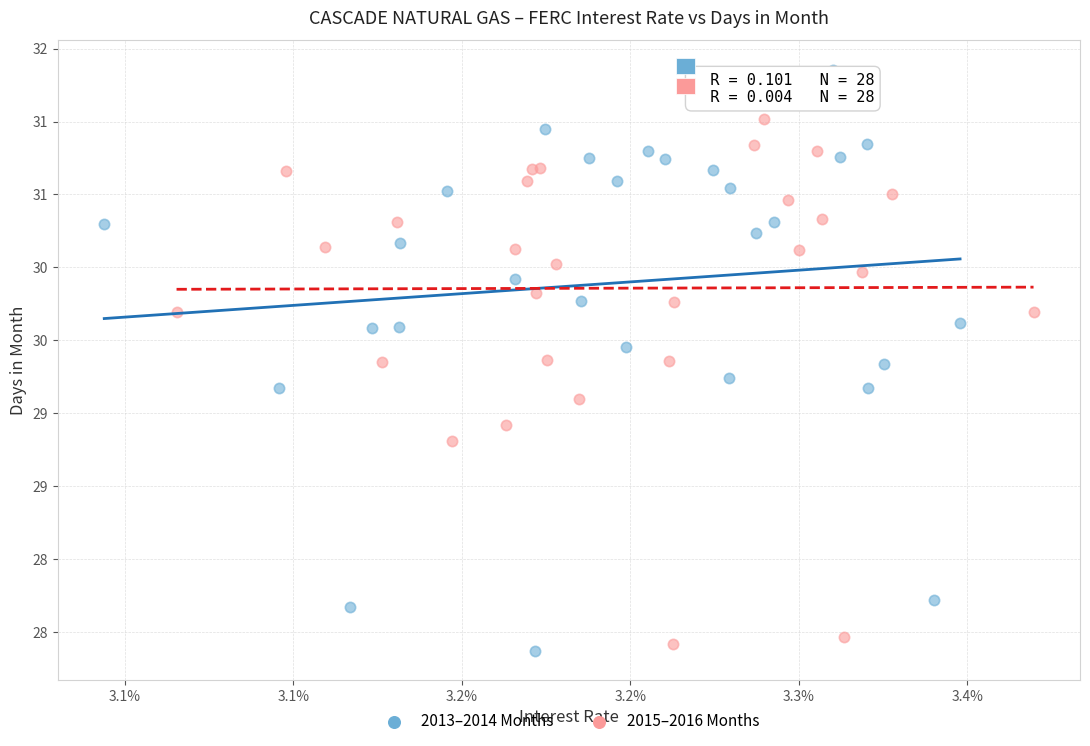

Which series has the largest Y range (max minus min)?

2013–2014 Months